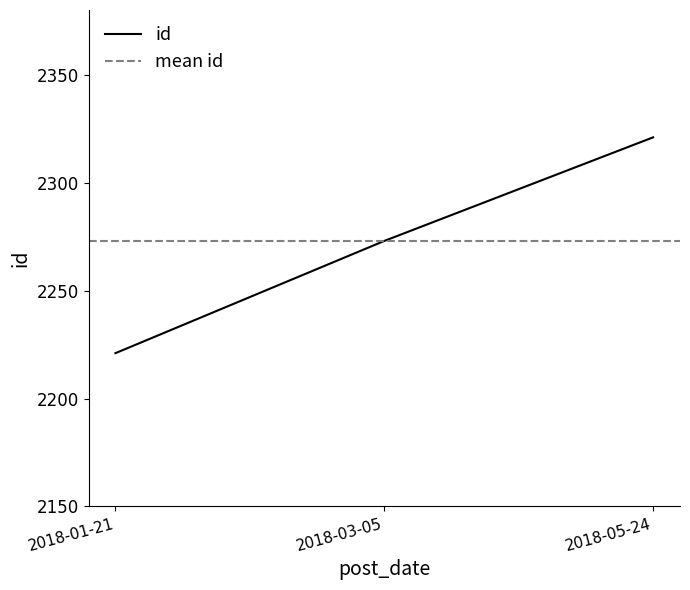

Reading left to right, extract all data points from this chart.

2221	2273	2321